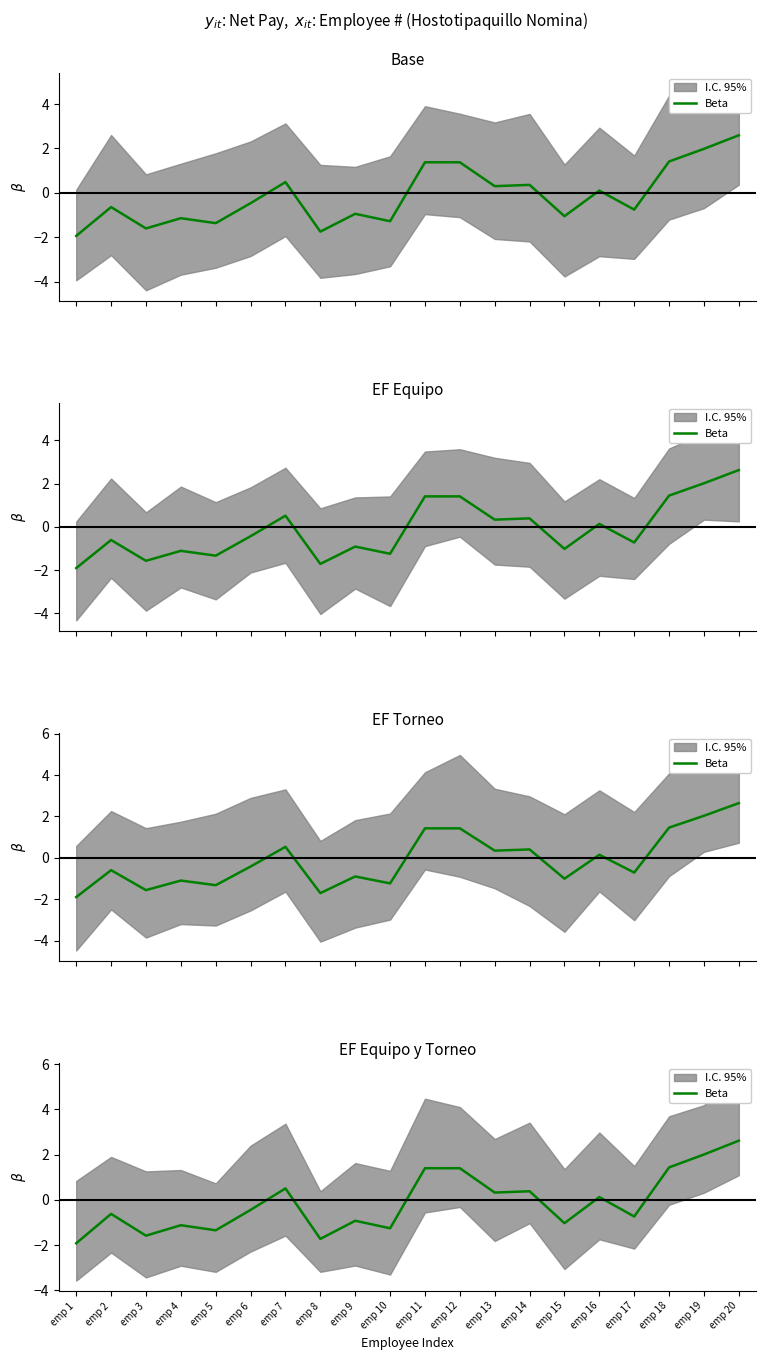

List the labels in order of value, smallest first.

emp 1, emp 8, emp 3, emp 5, emp 10, emp 4, emp 15, emp 9, emp 17, emp 2, emp 6, emp 16, emp 13, emp 14, emp 7, emp 11, emp 12, emp 18, emp 19, emp 20